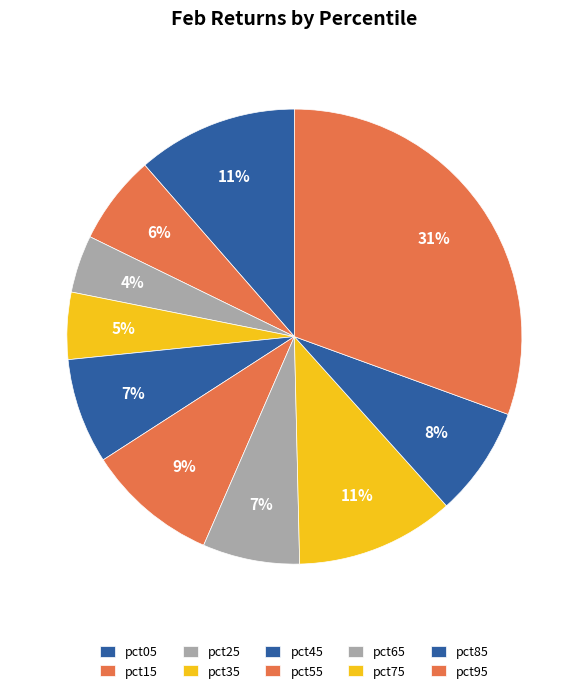

How many segments does this pie chart have?

10